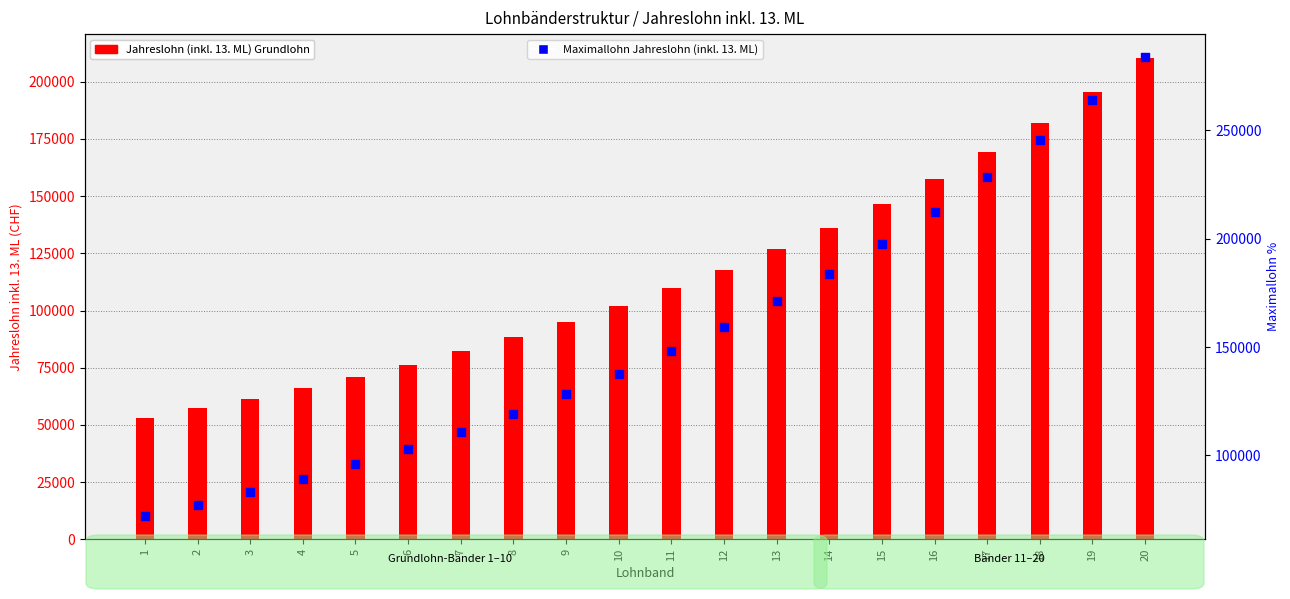

Is the value of Jahreslohn (inkl. 13. ML) Grundlohn at 16 greater than the value of Maximallohn Jahreslohn (inkl. 13. ML) at 17?

No